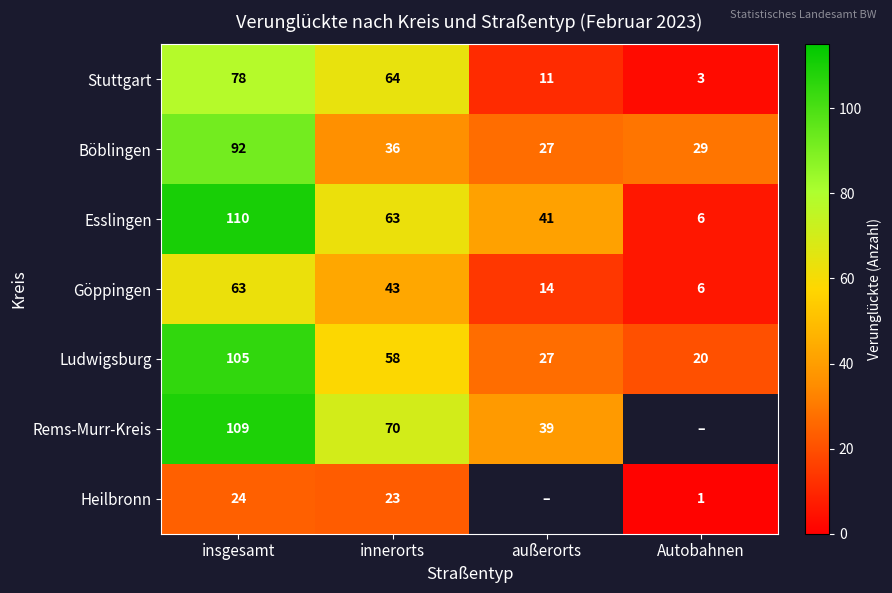

At which category is the sum across all series the highest?

insgesamt